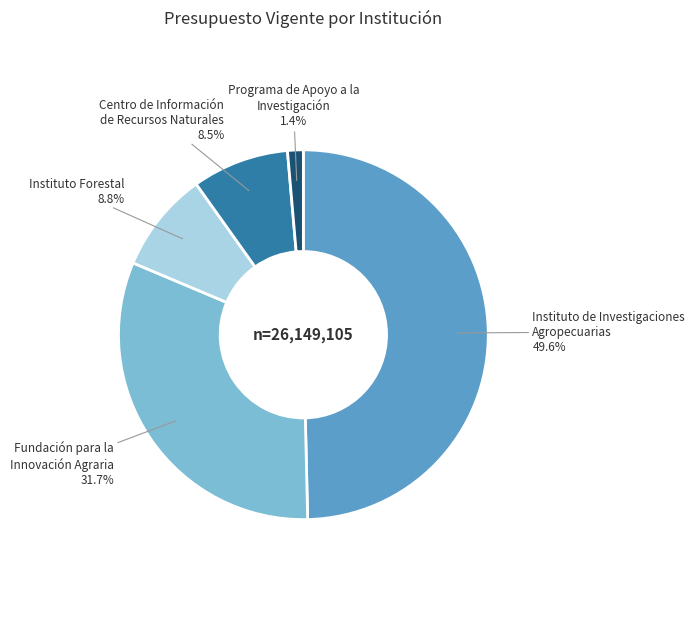

What percentage do Fundación para la Innovación Agraria and Instituto de Investigaciones Agropecuarias together represent?

81.3%